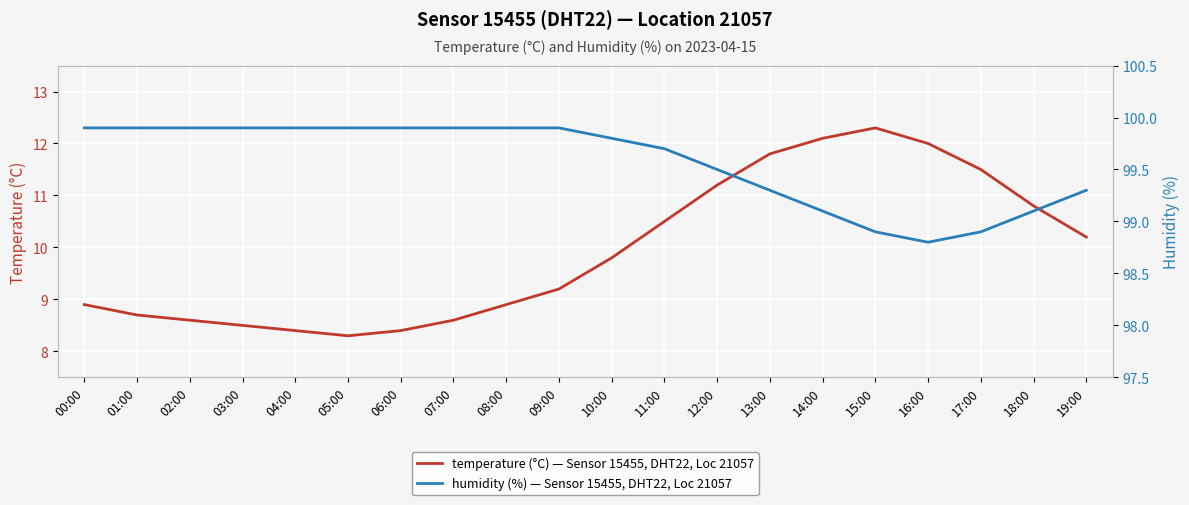

Between 11:00 and 00:00, which is larger?

11:00